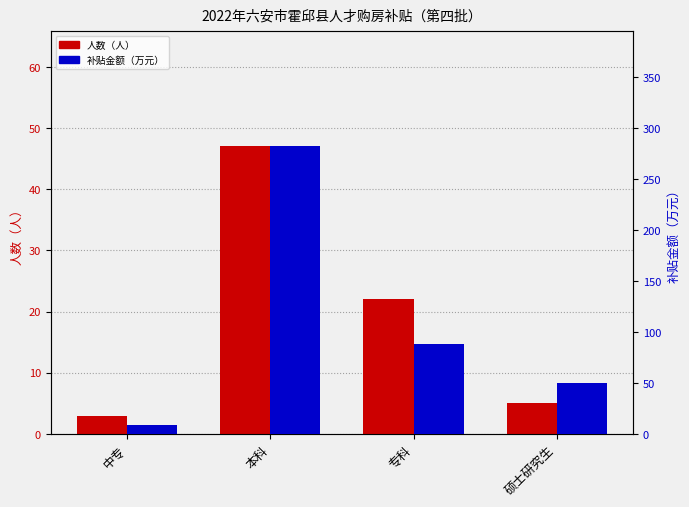

Reading left to right, list all the values displayed in this chart.

人数（人）: 3	47	22	5
补贴金额（万元）: 9	282	88	50